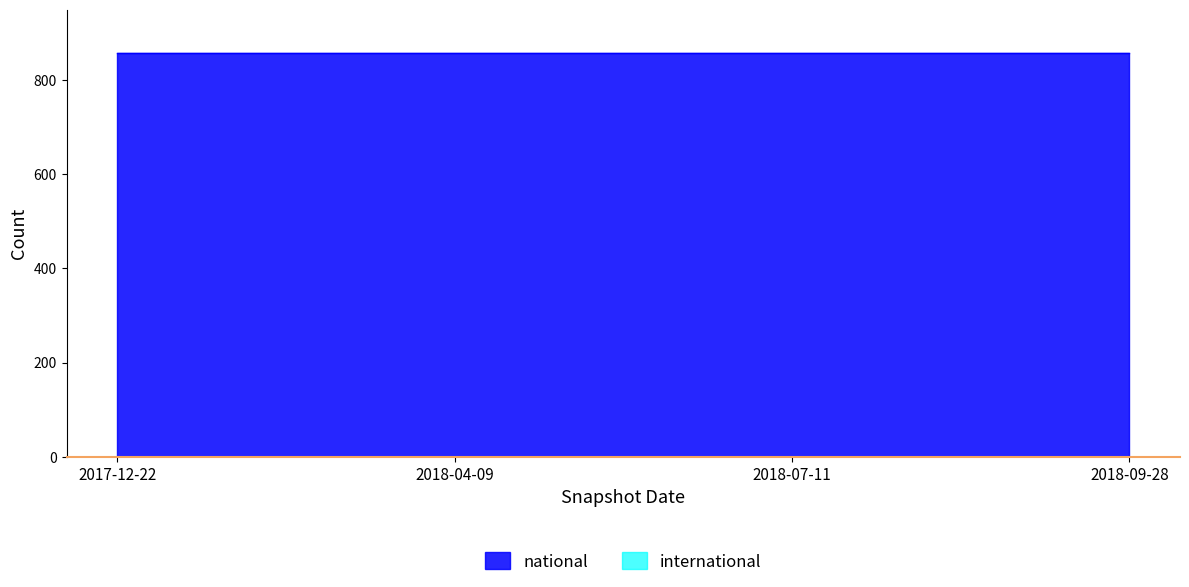

What is the label of the 1st point from the left?

2017-12-22